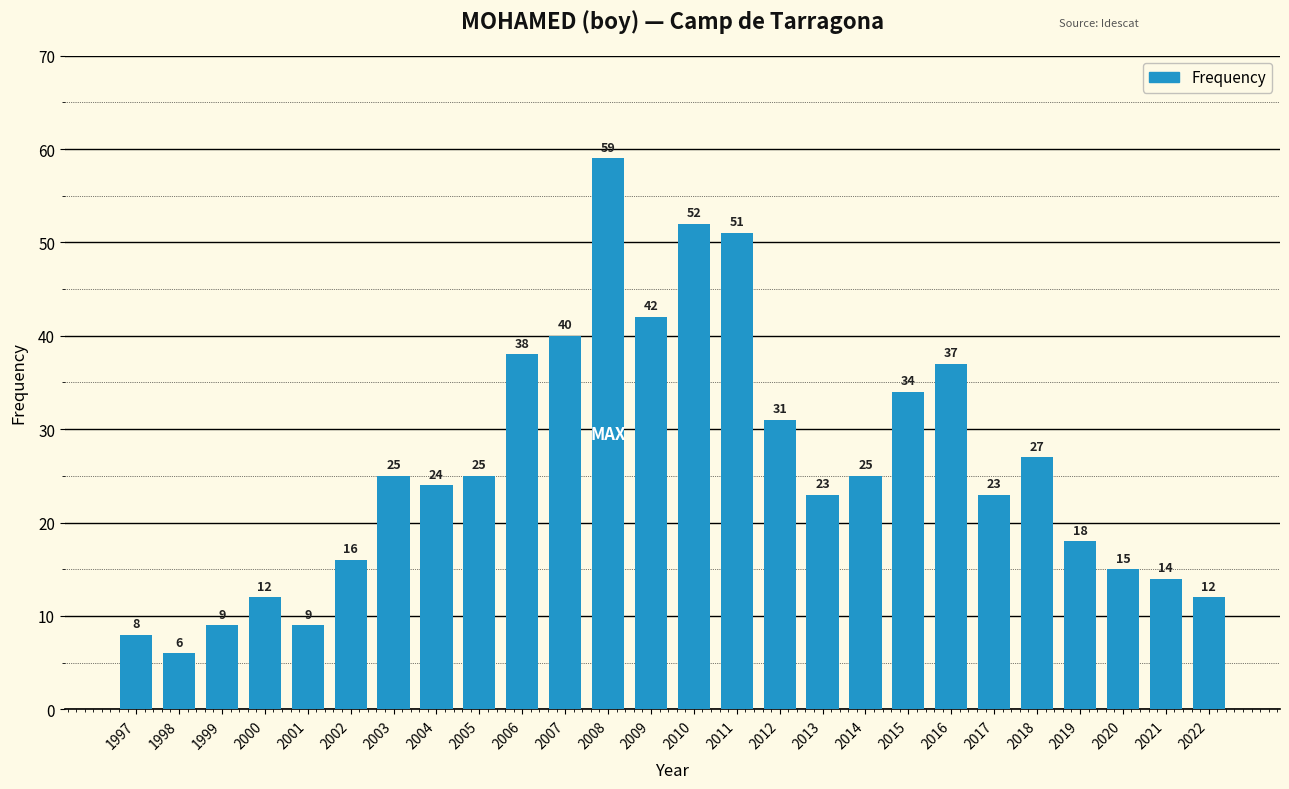

Which category has the lowest value across all series?

1998